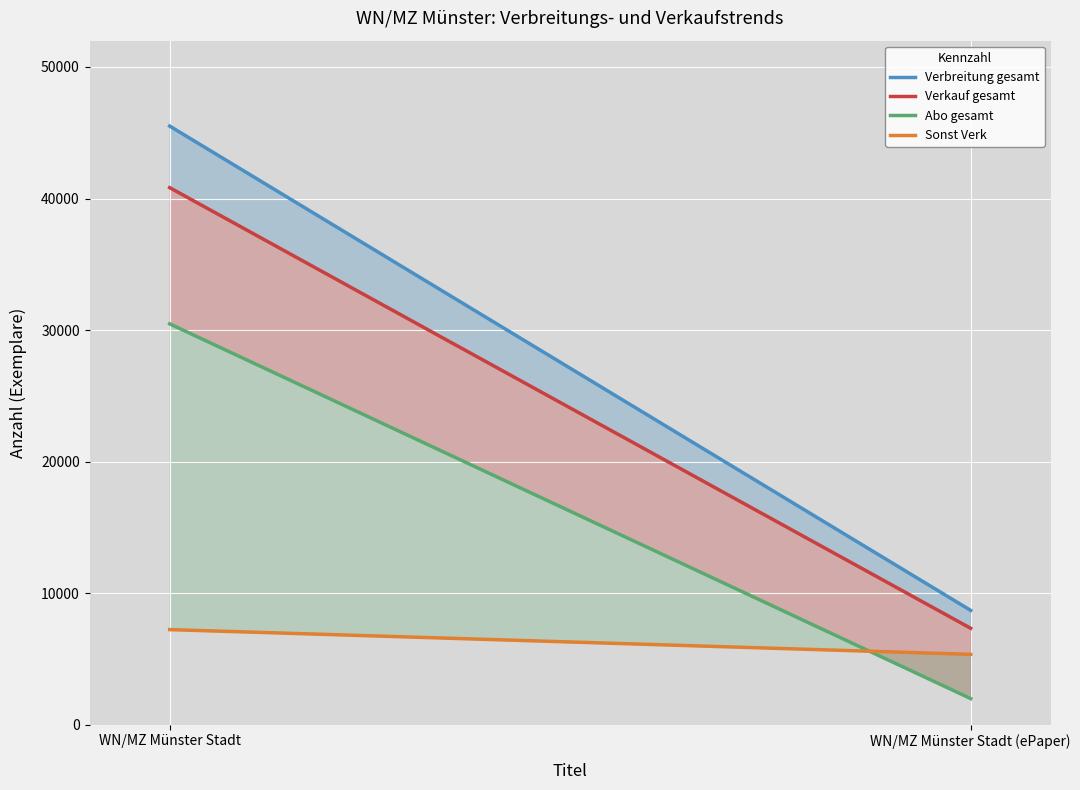

What is the average value of the Verkauf gesamt series?

24076